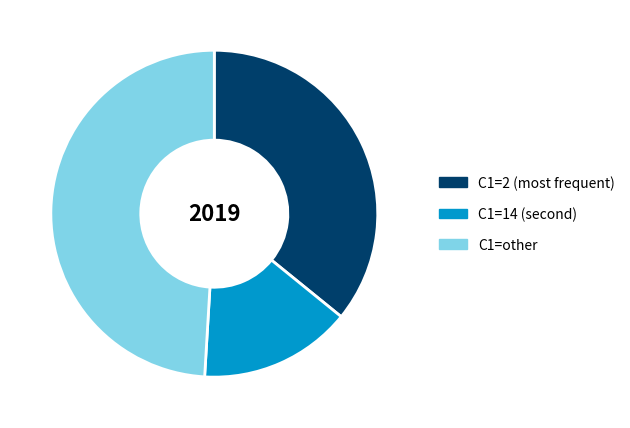

Count the number of slices in the pie.

3